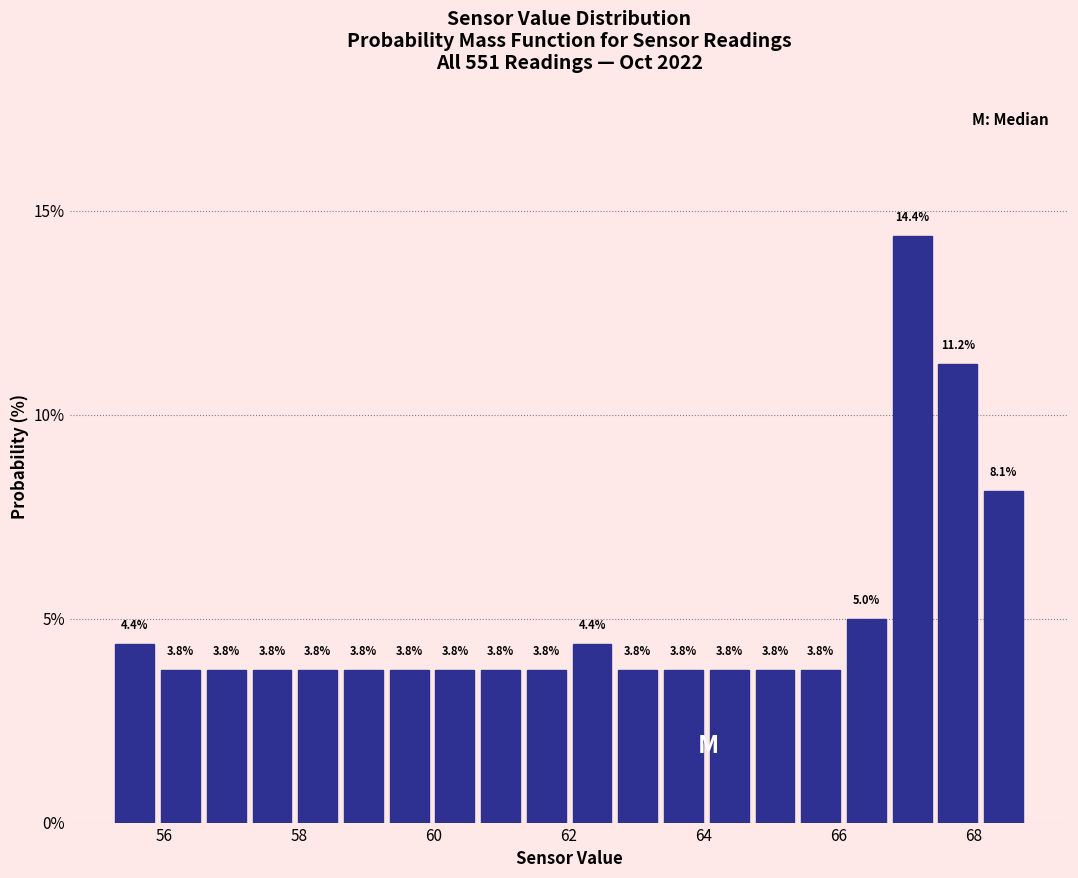

Read against the x-axis, roughly where is the centre of the tallest bar?

67.0